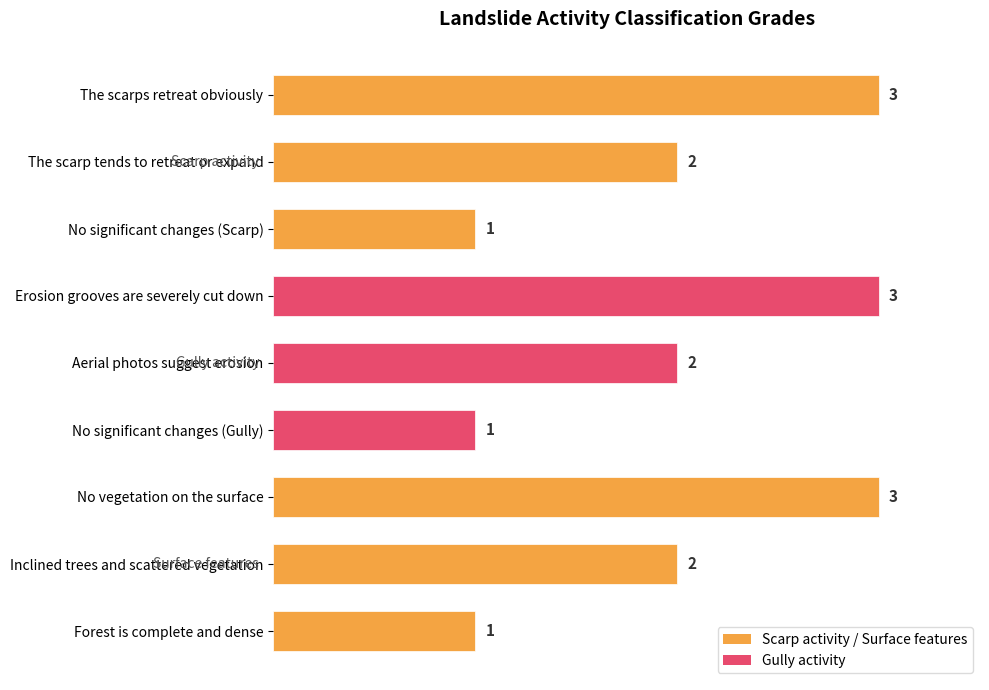

Count the number of categories in the chart.

9